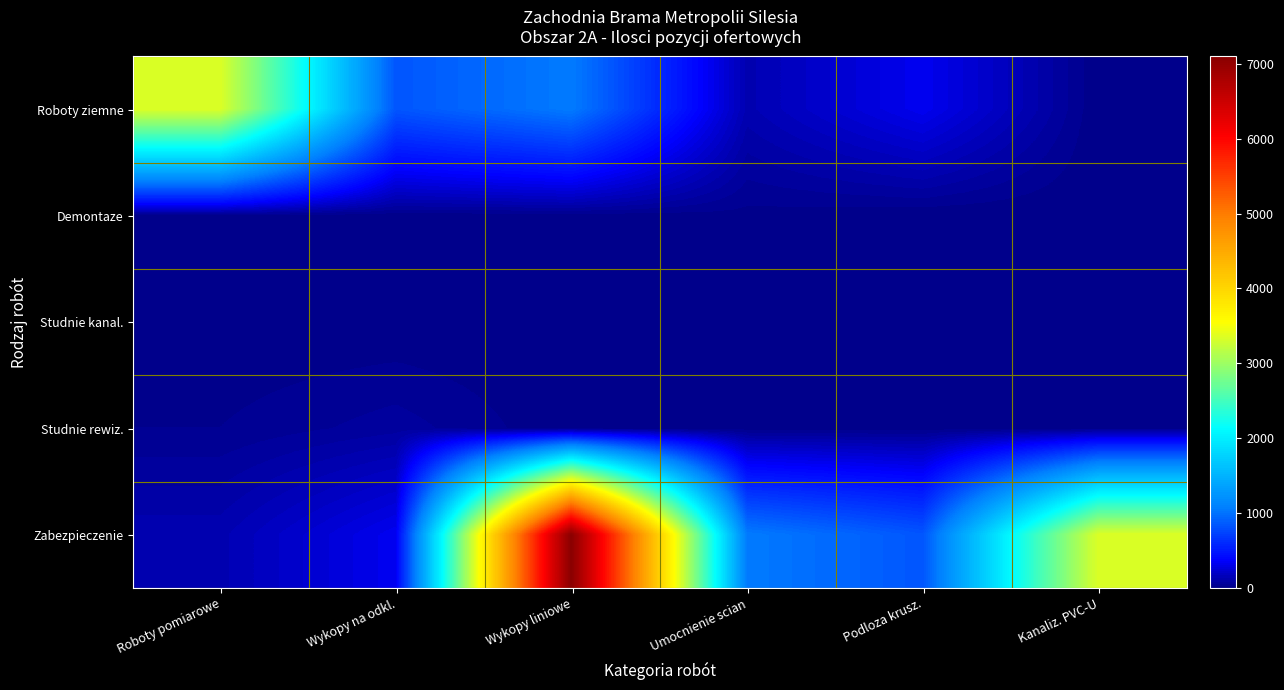

What is the difference between the highest and lowest values at Roboty pomiarowe?

3351.9